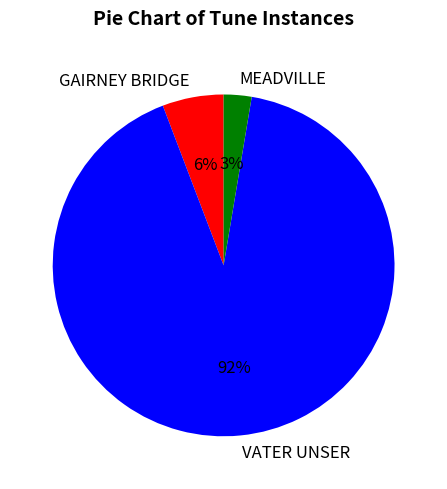

Is it true that MEADVILLE is 3% of the pie?

True